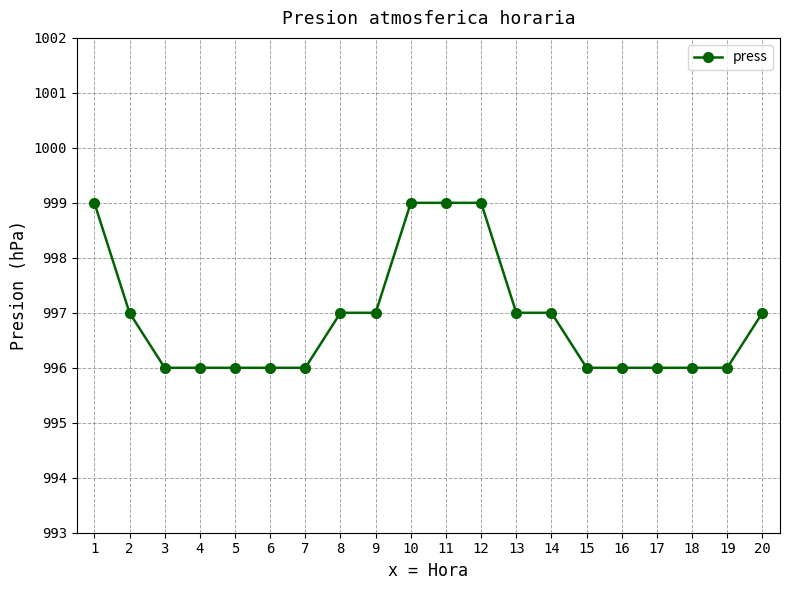

How many data points does each series have?

20